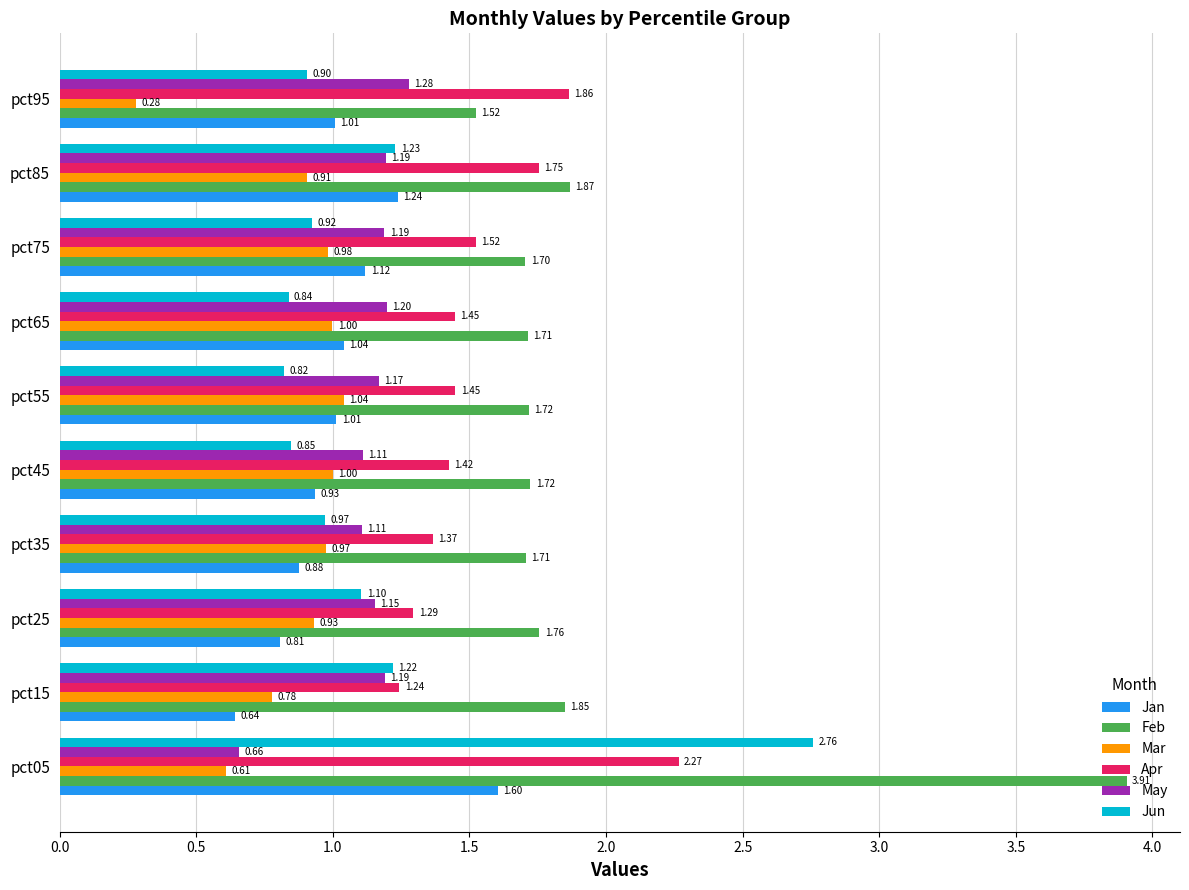

What is the difference between the highest and lowest values at pct95?

1.6